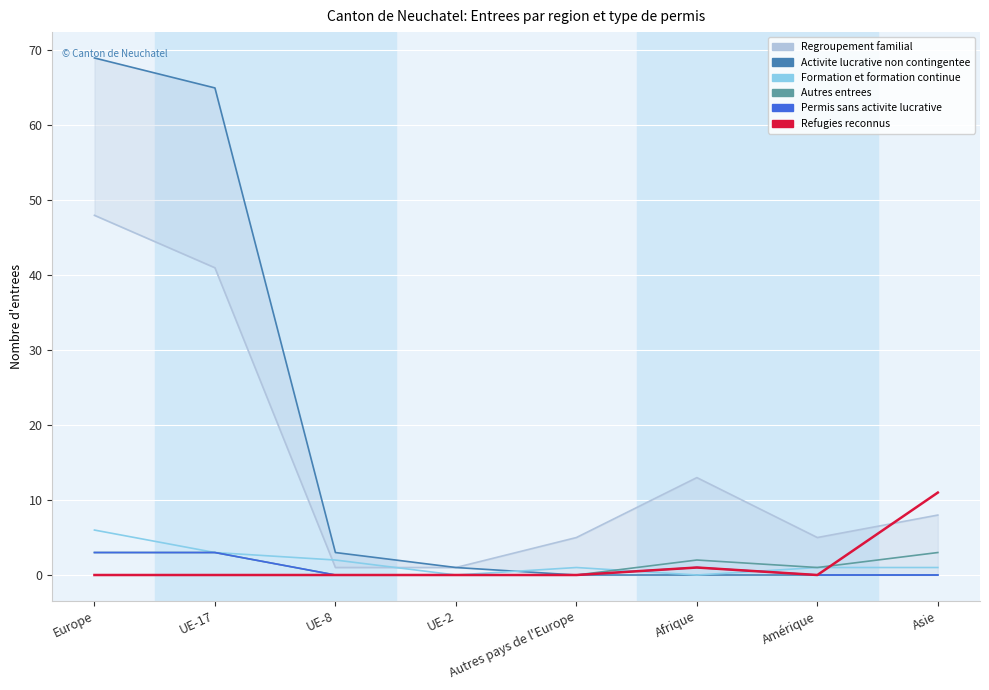

True or false: Permis de sejour sans activite (col_6) and Autres entrees (col_10) intersect in this chart.

False